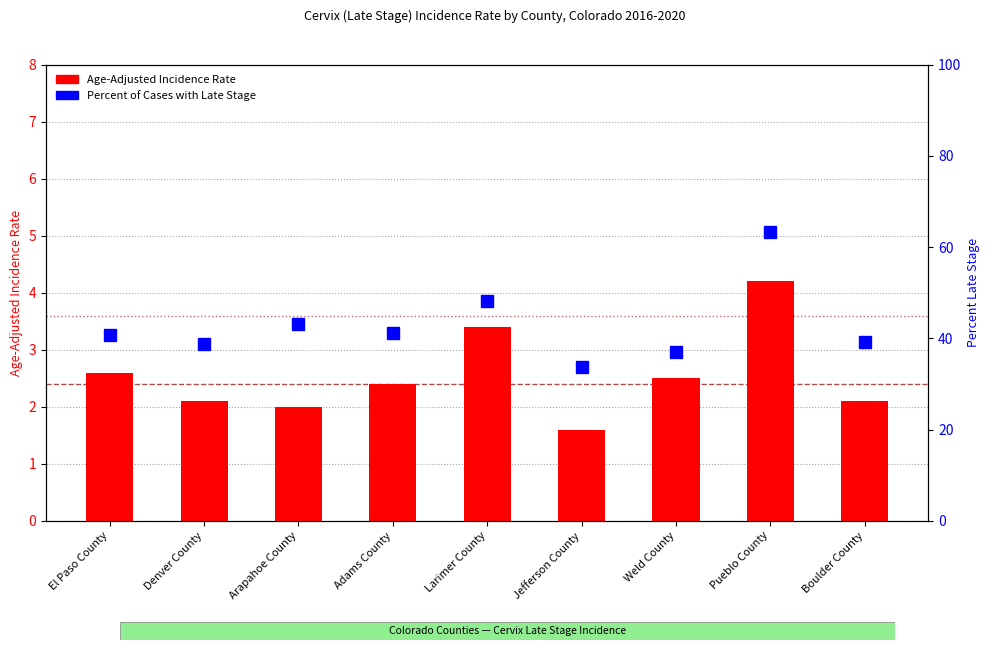

Rank the series at Jefferson County from lowest to highest value.

Age-Adjusted Incidence Rate, Percent of Cases with Late Stage